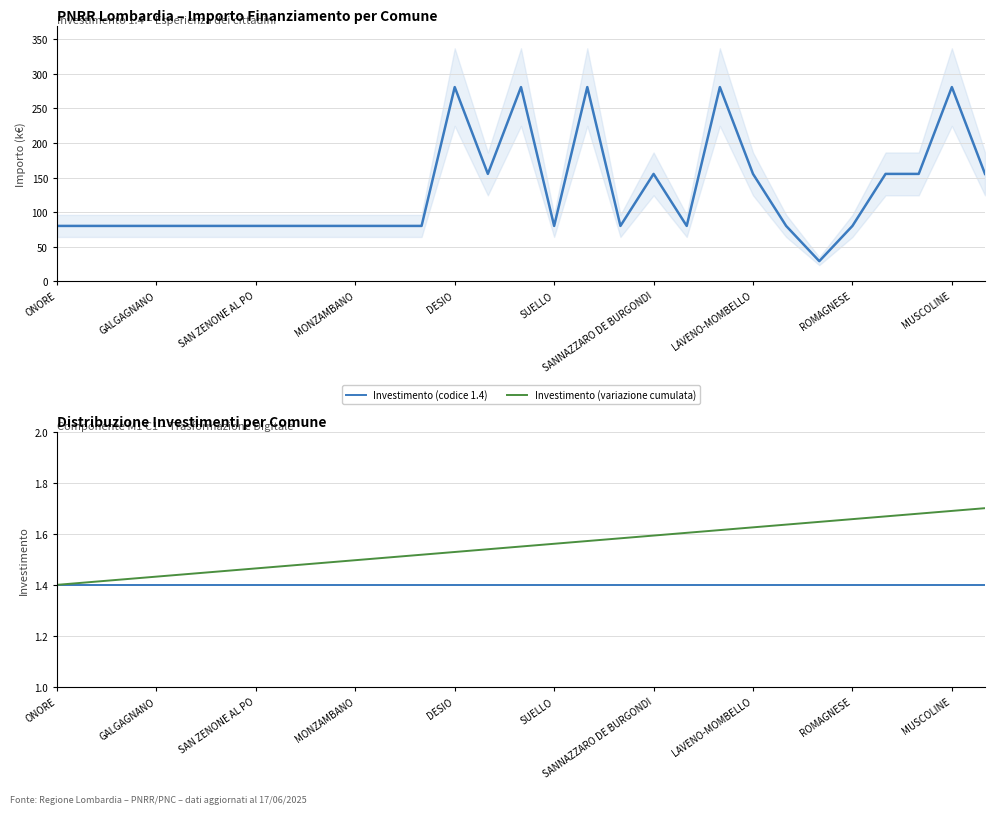

At how many categories does at least one series exceed 60?

28